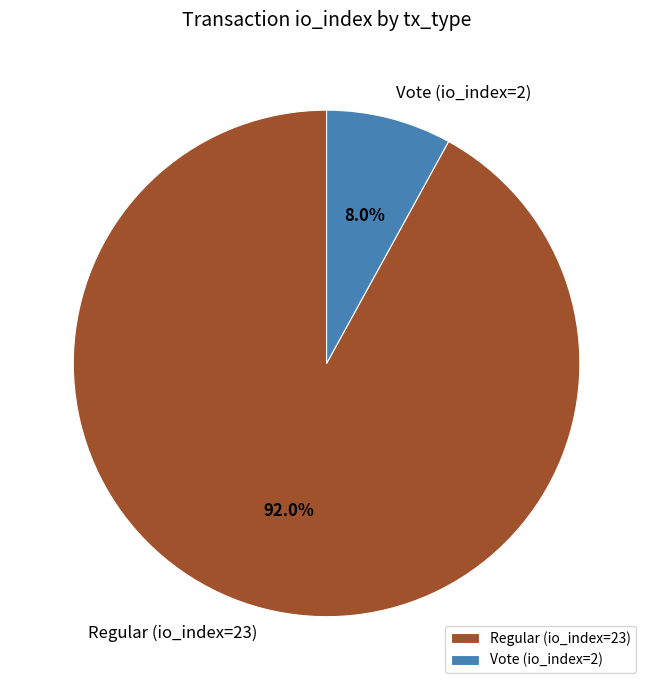

True or false: Regular (io_index=23) accounts for 92% of the total.

True